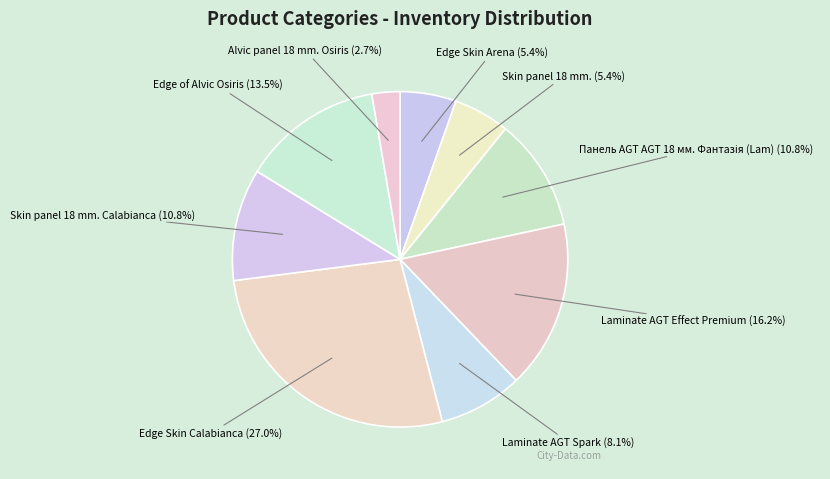

How many slices are in this pie chart?

9